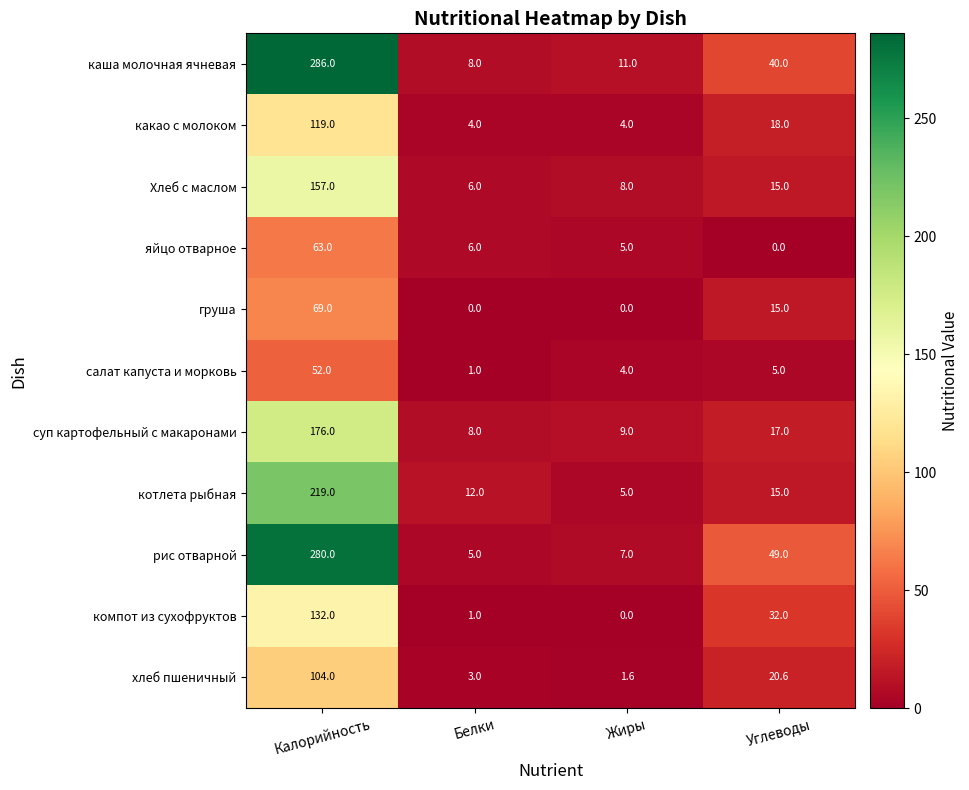

What is the difference between the maximum and minimum values in the хлеб пшеничный series?

102.4